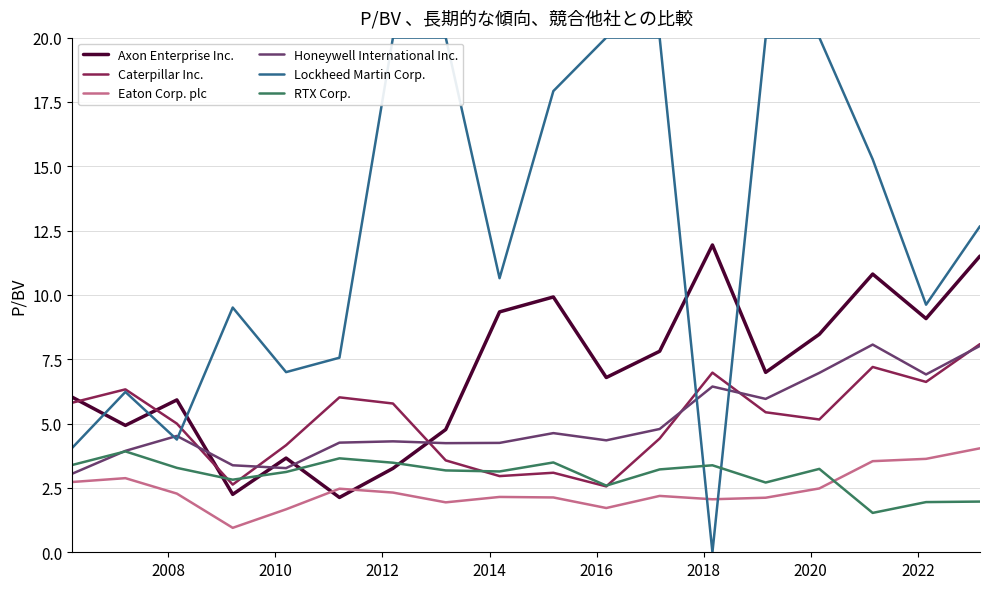

Which series has the largest range (max minus min)?

Lockheed Martin Corp.